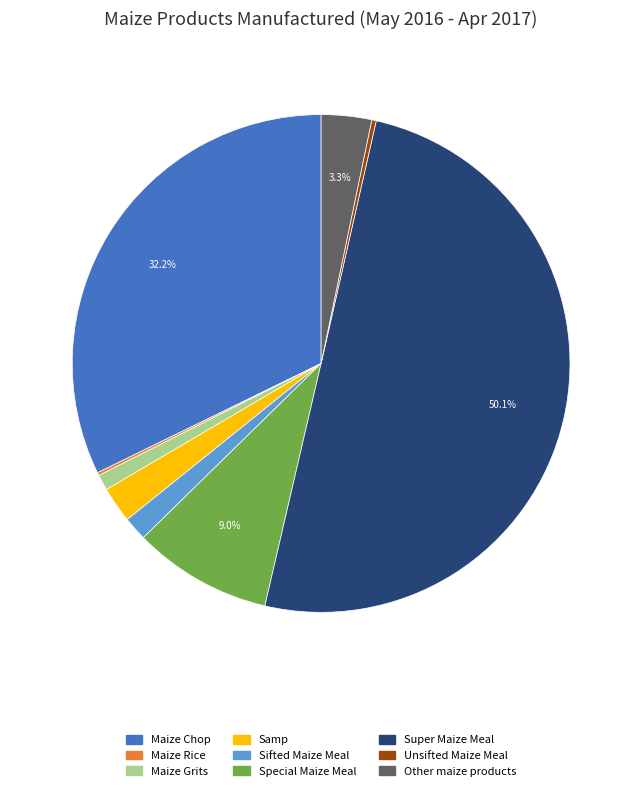

Approximately how many times larger is the value at Samp compared to Unsifted Maize Meal?

8.0